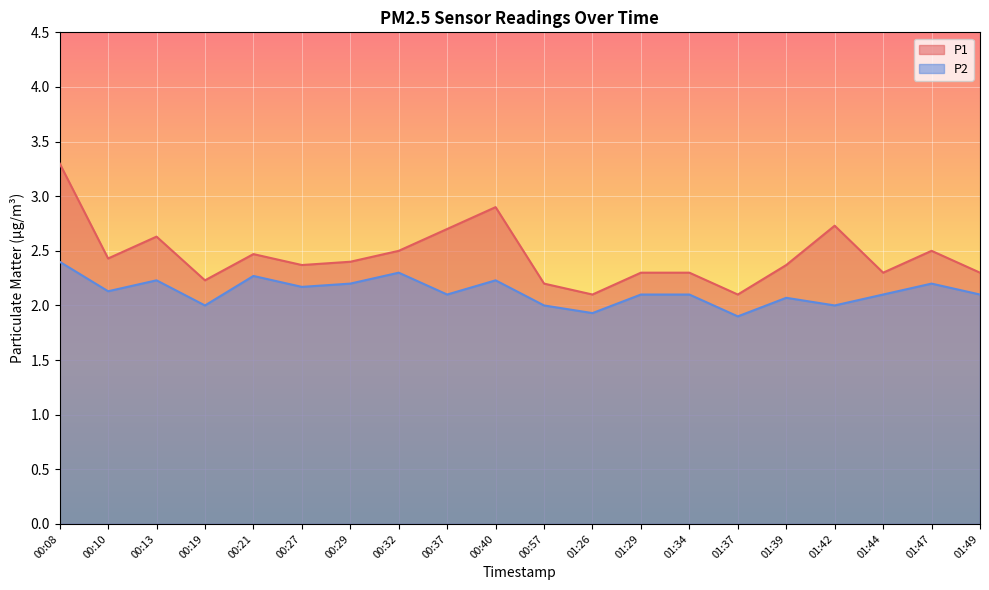

In P2, how many points are higher than both neighbors (excluding endpoints)?

6